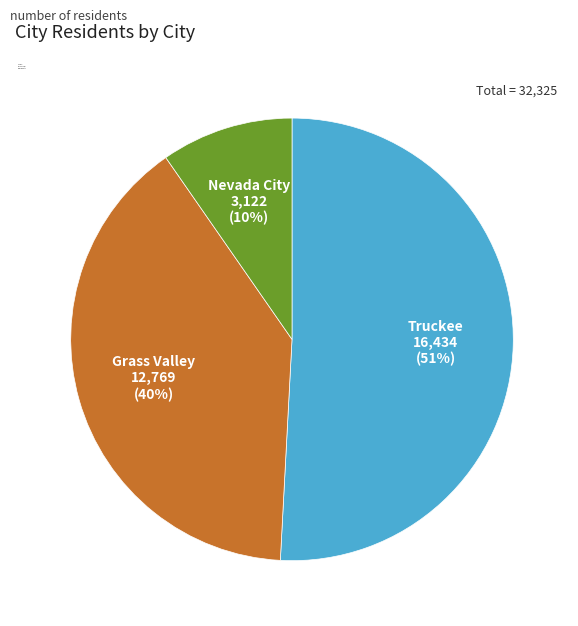

To the nearest percent, what is the combined percentage of Nevada City and Truckee?

60%